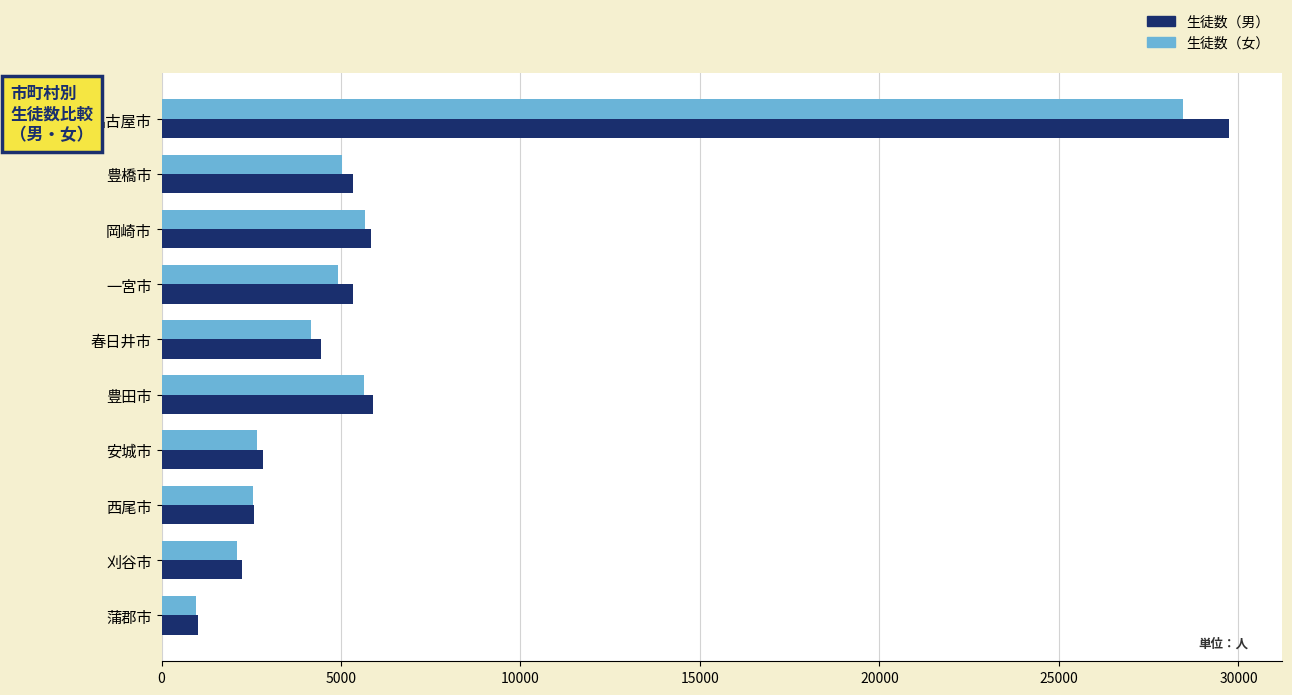

At which category is the sum across all series the highest?

名古屋市